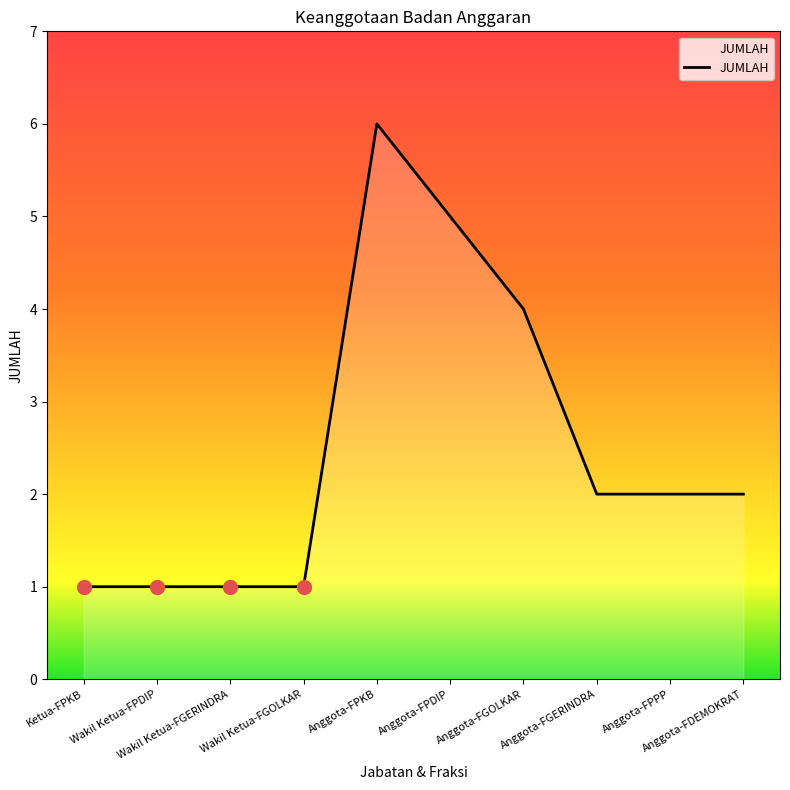

At which category does the chart reach its peak across all series?

Anggota-FPKB